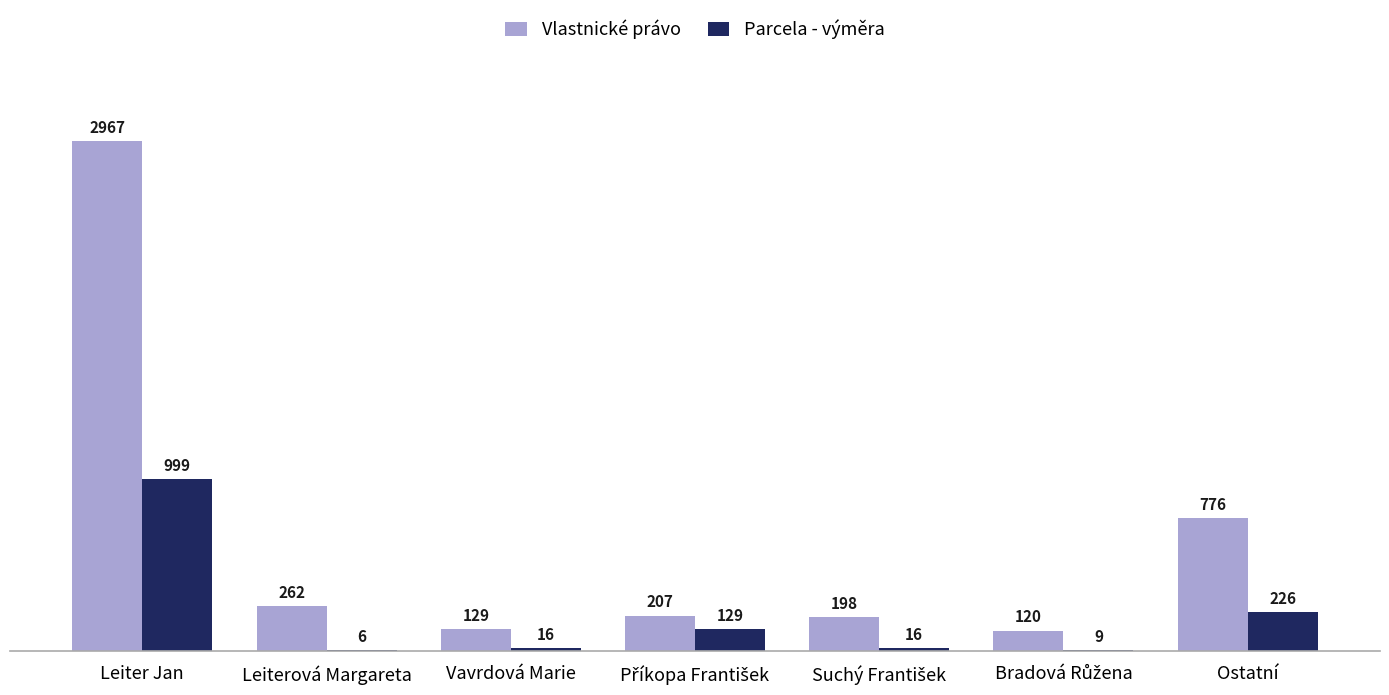

Which label corresponds to the largest value in the chart?

Leiter Jan